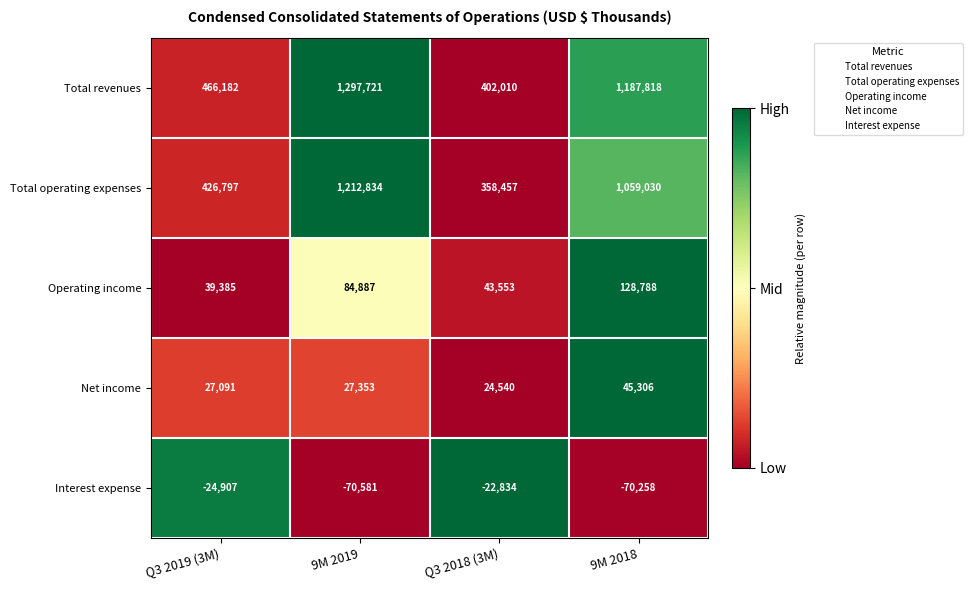

The Total revenues series shows 1187818 at 9M 2018. True or false?

True